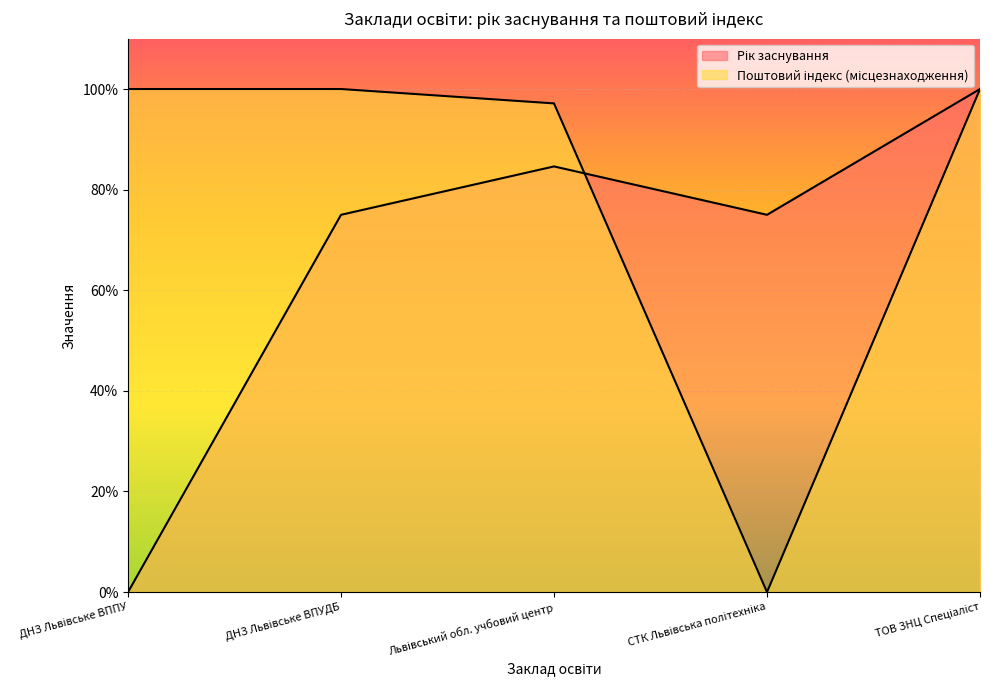

What is the sum of the Поштовий індекс (місцезнаходження) values at СТК Львівська політехніка and ДНЗ Львівське ВППУ?

1.0